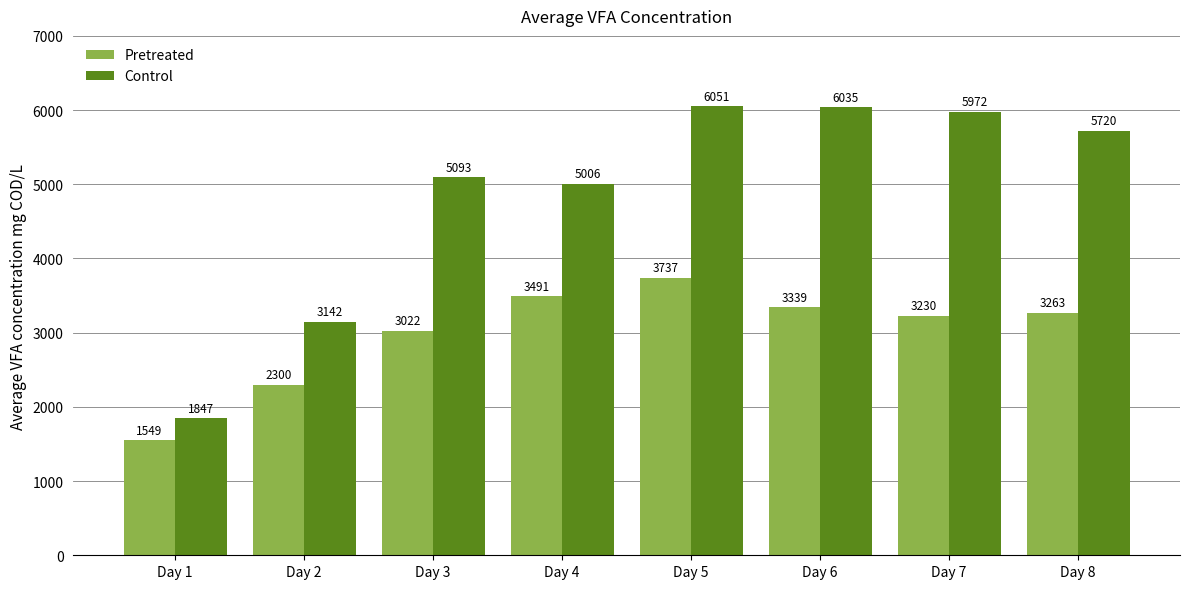

The Pretreated series shows 4097.7 at Day 2. True or false?

False